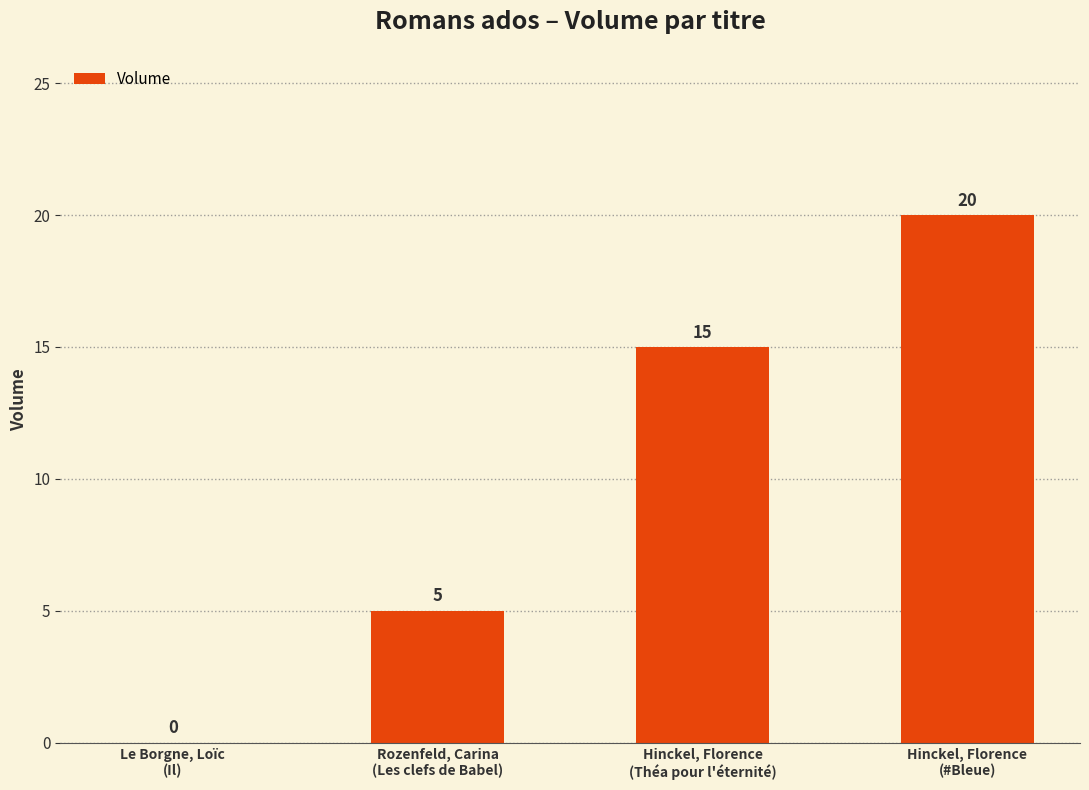

The chart shows a value of 8 at Rozenfeld, Carina
(Les clefs de Babel). True or false?

False